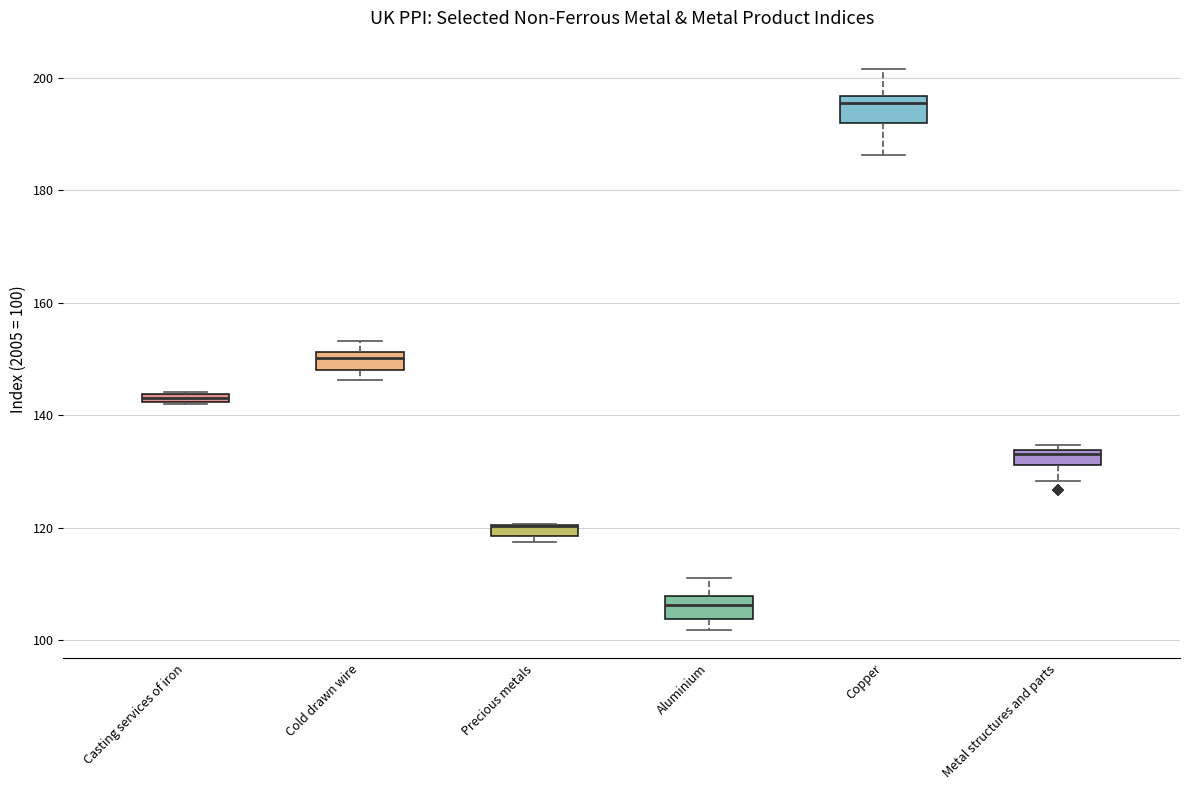

Where is the lower edge of the box for Casting services of iron on the y-axis? The values are not printed on the chart, so give them approximately, as read against the axis.

142